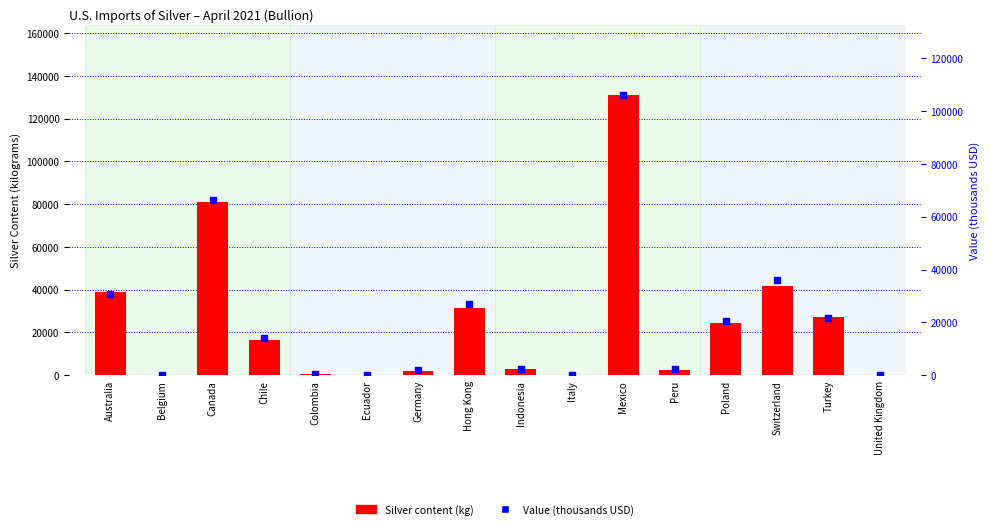

Which series has the largest total across all categories?

Silver content (kg)